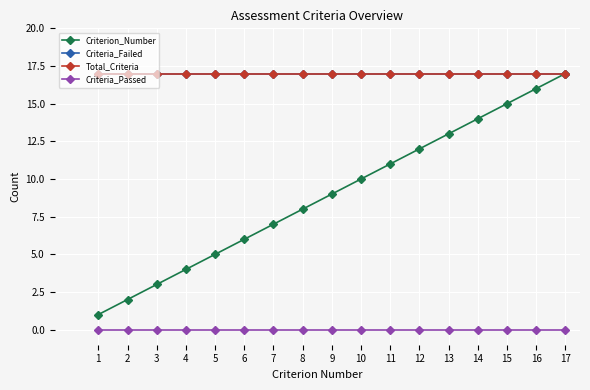

True or false: Criterion_Number and Criteria_Passed intersect in this chart.

False